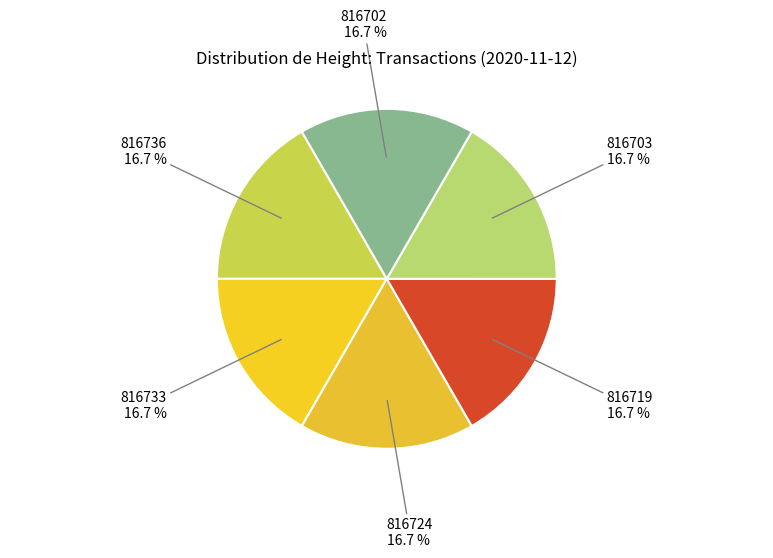

Count the number of slices in the pie.

6